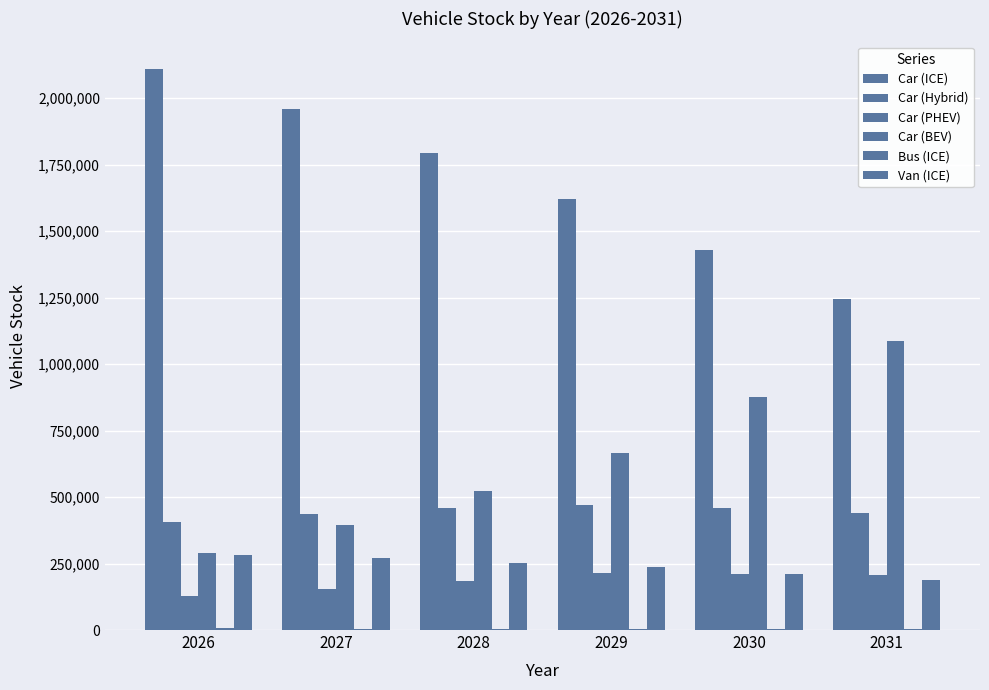

Reading left to right, what are all the values shown in this chart?

Car (ICE): 2026=2108279.8	2027=1958198.5	2028=1793554.2	2029=1620715.0	2030=1428860.4	2031=1243829.5
Car (Hybrid): 2026=405467.2	2027=436908.5	2028=458430.9	2029=470160.2	2030=457563.9	2031=440188.7
Car (PHEV): 2026=126700.3	2027=152821.2	2028=183044.0	2029=212964.7	2030=209763.3	2031=205299.1
Car (BEV): 2026=289344.3	2027=396830.7	2028=522301.0	2029=664966.2	2030=876878.0	2031=1088016.9
Bus (ICE): 2026=5962.5	2027=5738.6	2028=5503.1	2029=5208.6	2030=4847.4	2031=4418.6
Van (ICE): 2026=282593.9	2027=269786.8	2028=253588.6	2029=235695.7	2030=211032.5	2031=186579.1